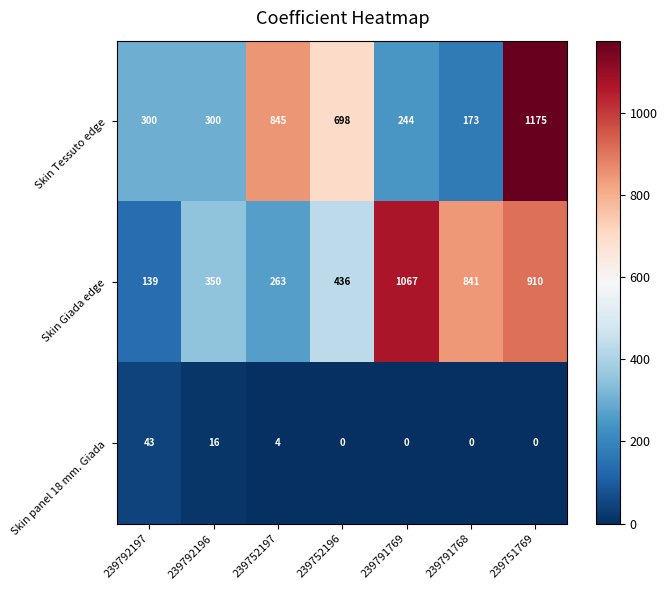

What is the spread (max minus min) of values at 239792196?

334